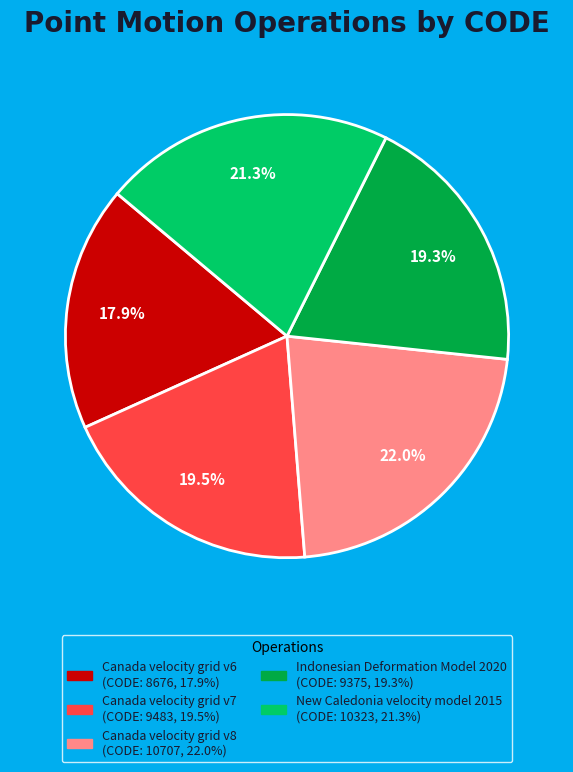

What is the smallest slice in the pie chart?

Canada velocity grid v6